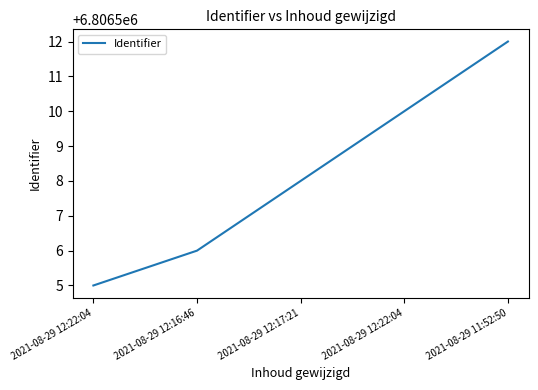

How many values are below 6806508?

2